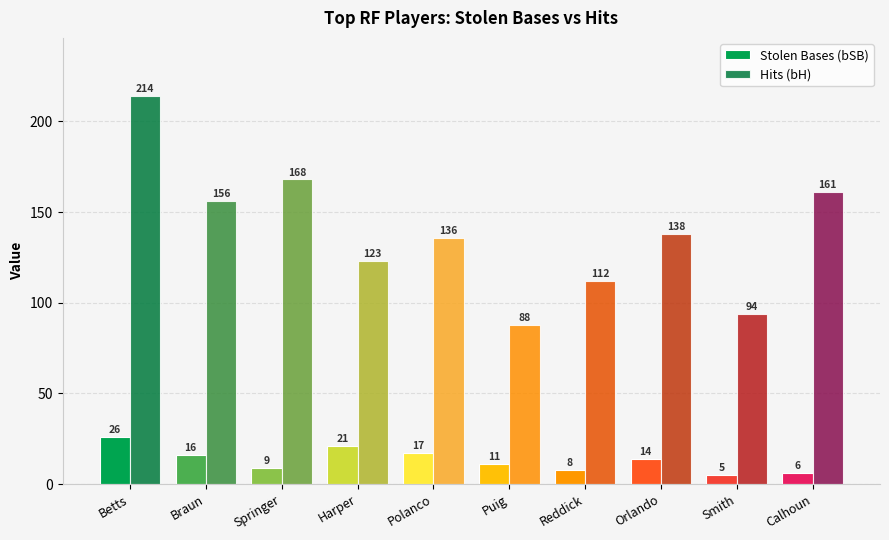

What position from the right is Orlando?

3